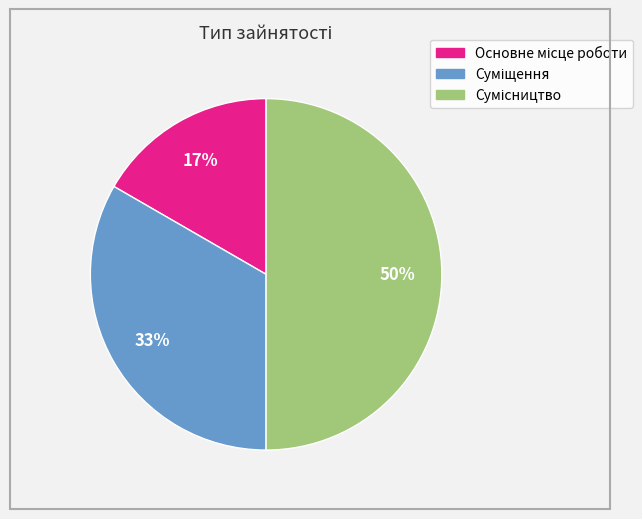

To the nearest percent, what is the difference between the largest and smallest slice percentages?

33%